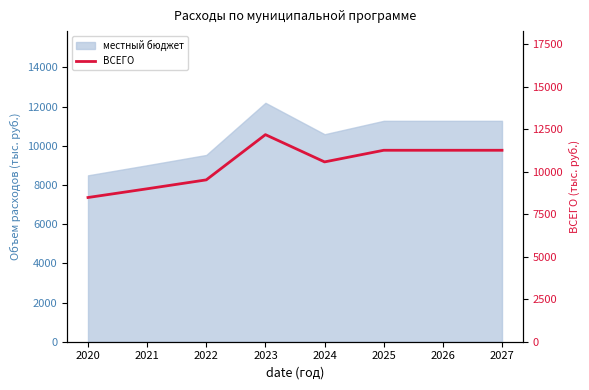

Is it true that the value at 2023 is 12190.0?

True